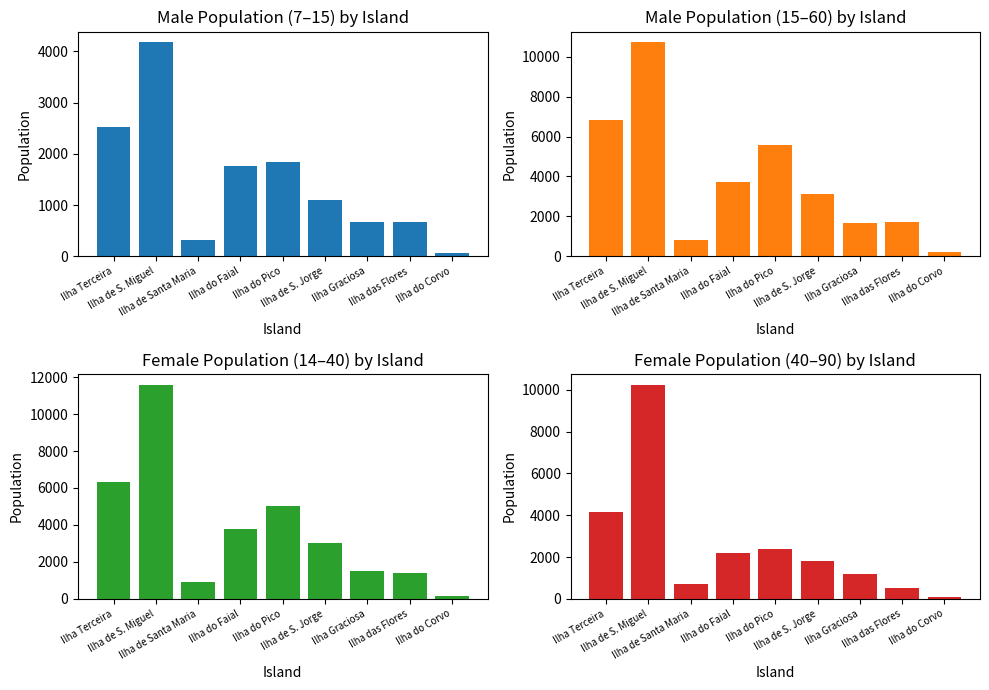

What is the total value across all series at Ilha Graciosa?

5047